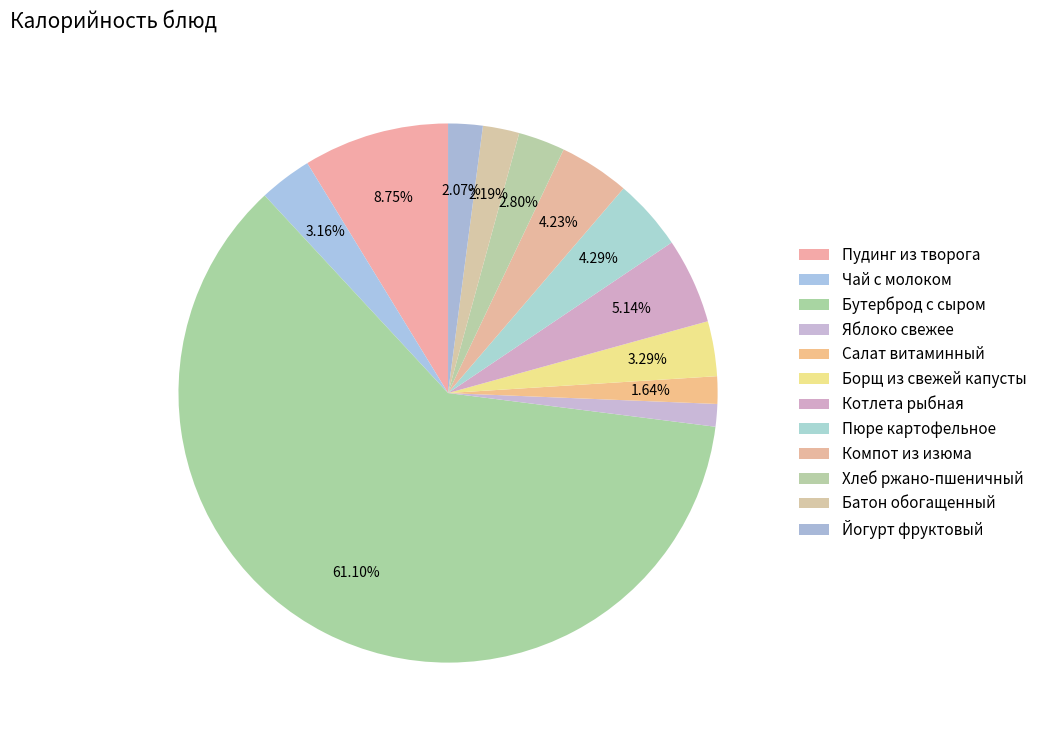

Count the number of slices in the pie.

12